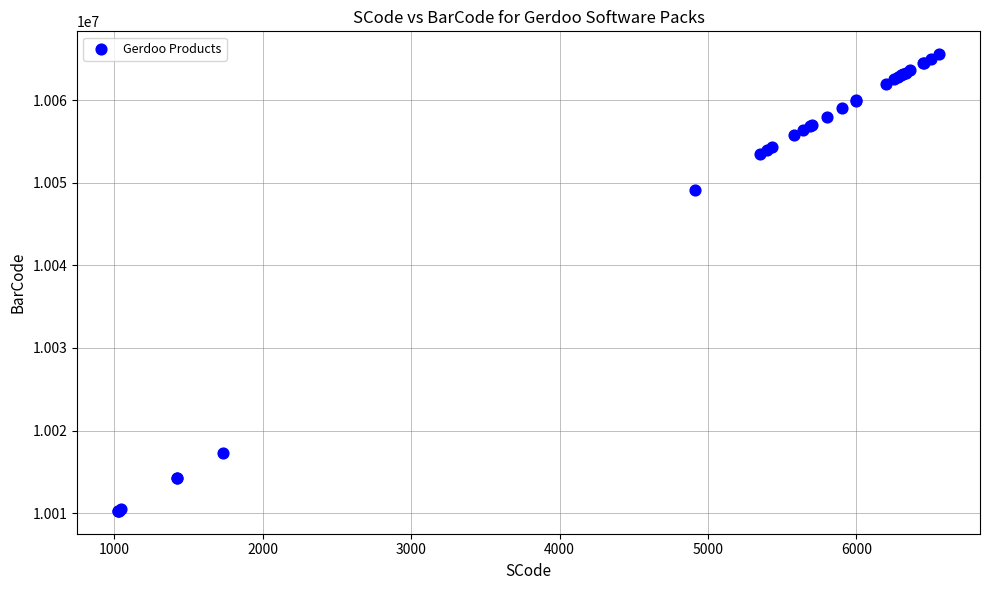

What Y value in the scatter plot is closest to 10037918?

10049112